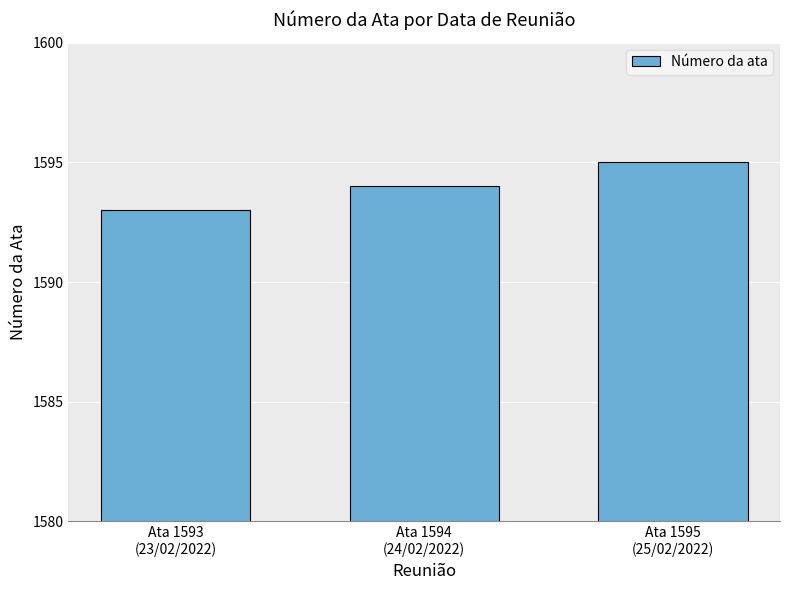

Reading right to left, list all the values displayed in this chart.

1595	1594	1593